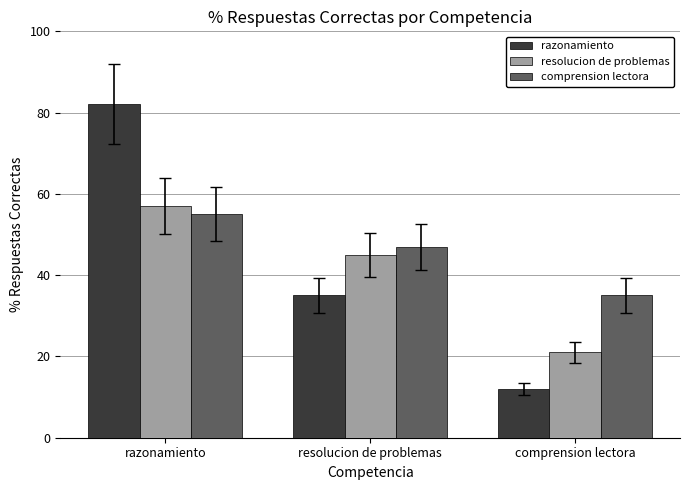

What is the difference between the maximum and minimum values in the comprension lectora series?

20